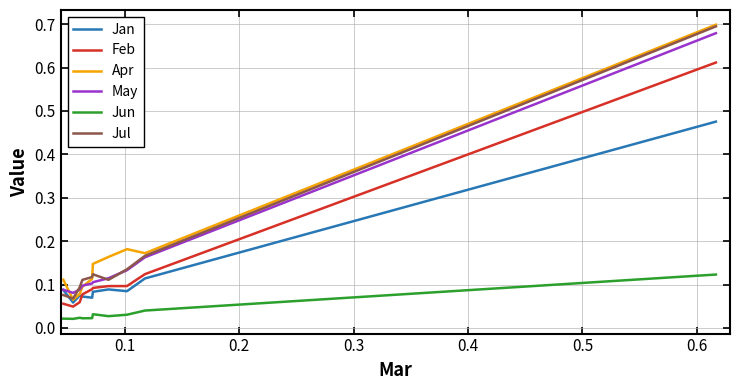

Which series has the largest range (max minus min)?

Apr